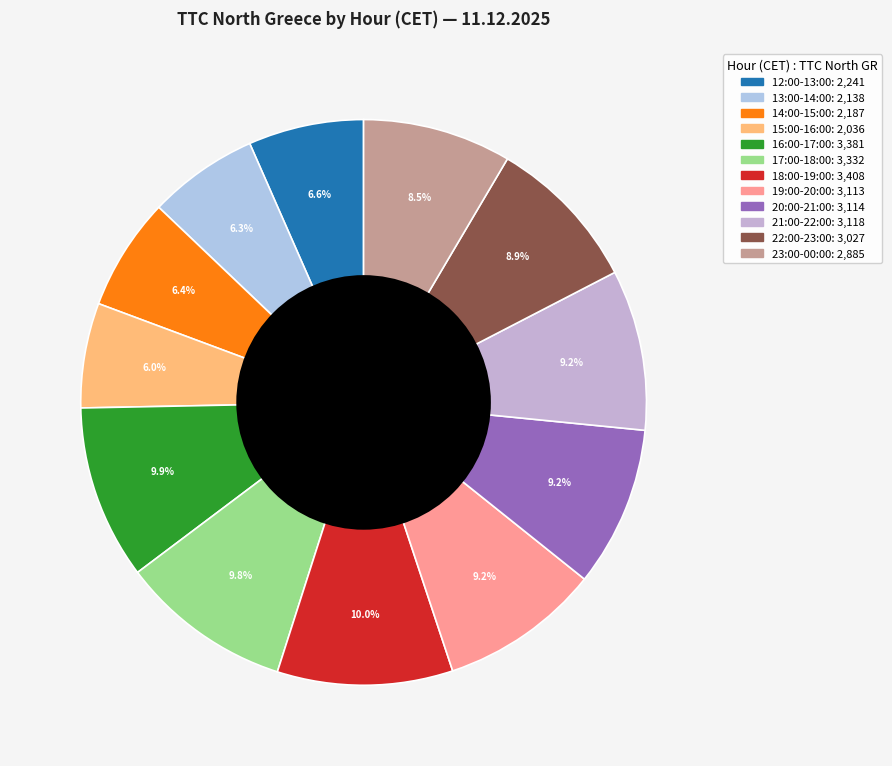

True or false: 15:00-16:00 accounts for 6% of the total.

True